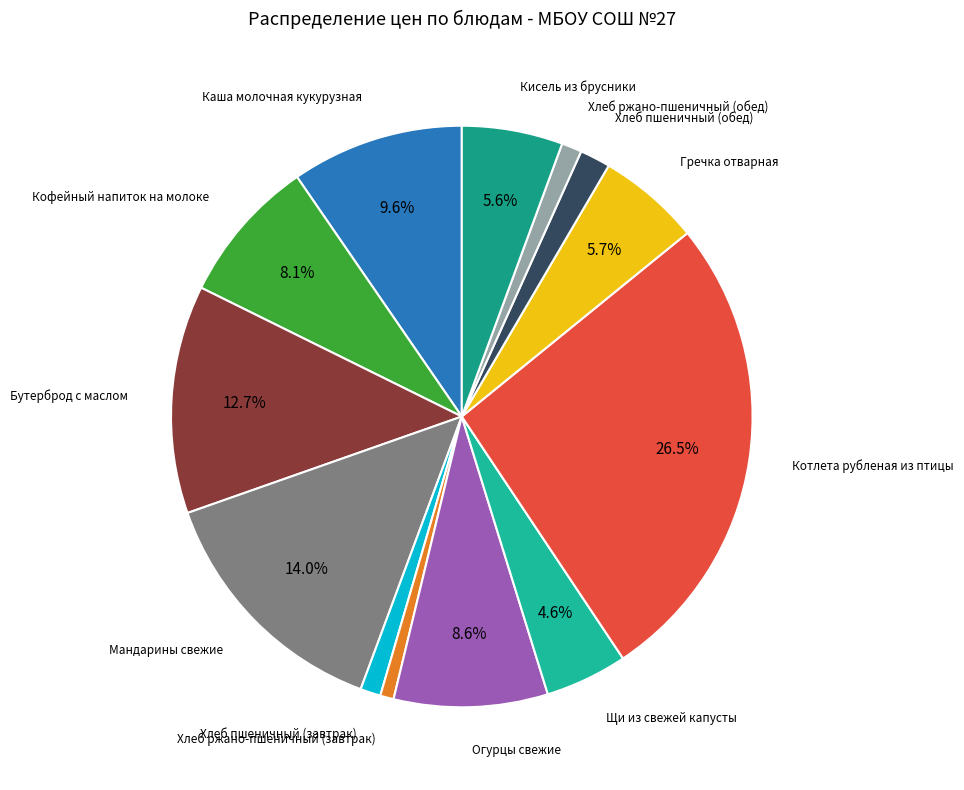

What percentage do Кисель из брусники and Бутерброд с маслом together represent?

18.3%